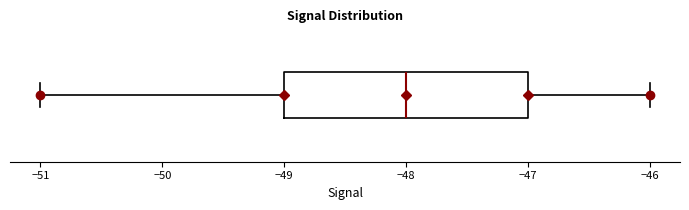

Read this box plot against the x-axis: the position of the median line, the range covered by the box, and the ends of both whiskers. The values are not printed on the chart, so give them approximately, as read against the axis.

median -48, box -49 to -47, whiskers -51 to -46